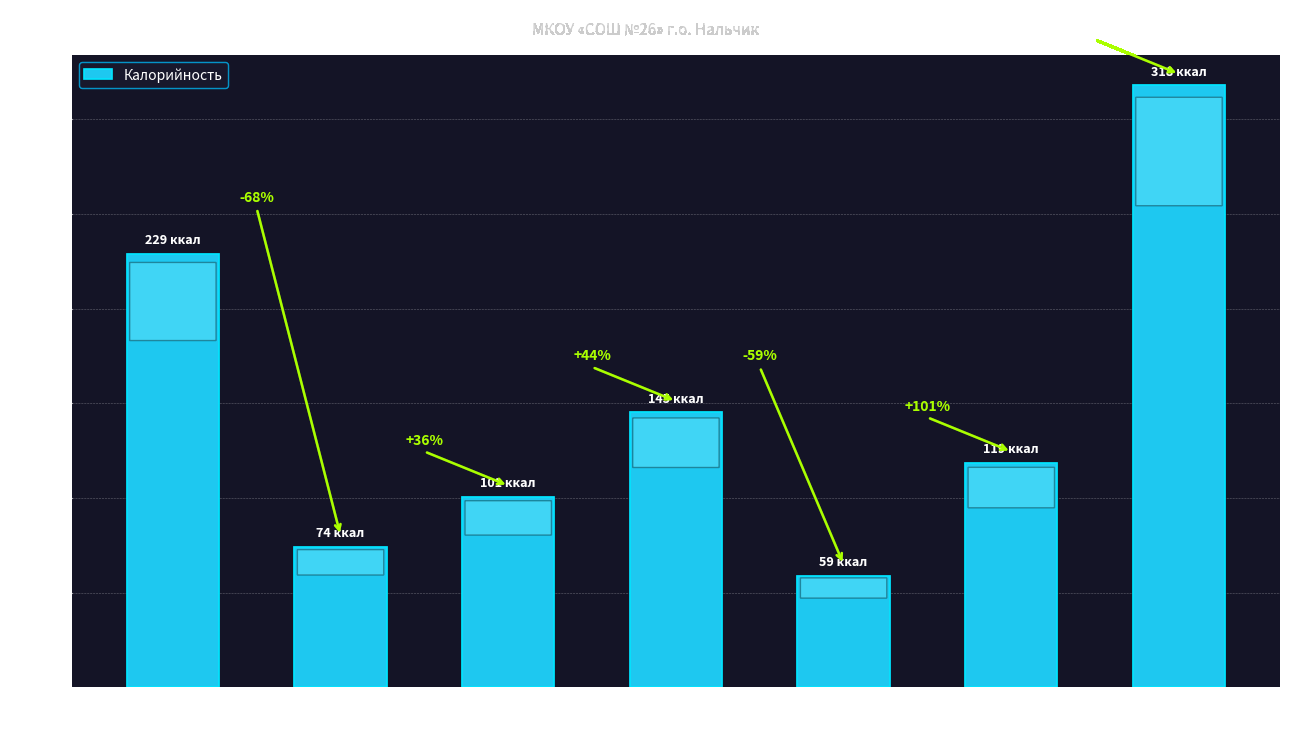

How many bars are there in total?

7